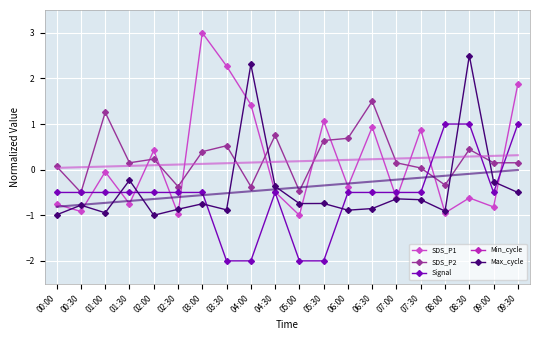

How many values in Signal are above zero?

3